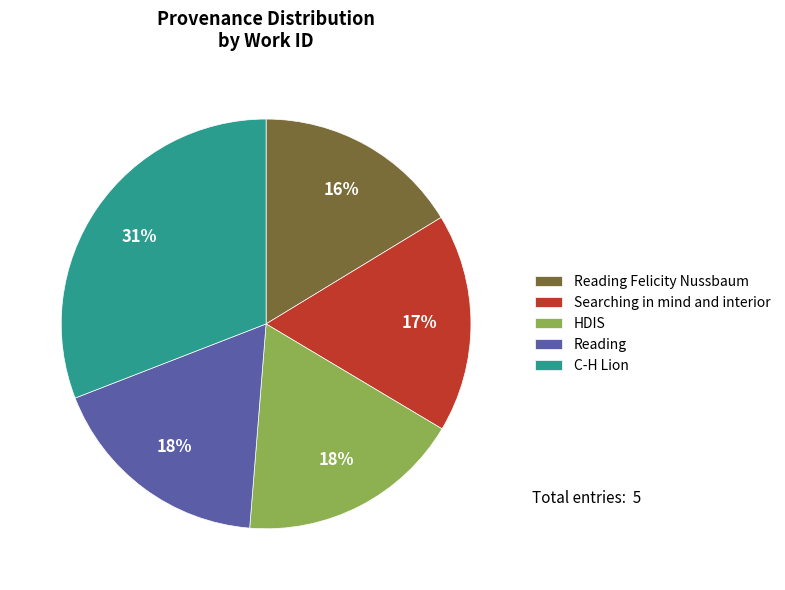

Is it true that C-H Lion is 45% of the pie?

False